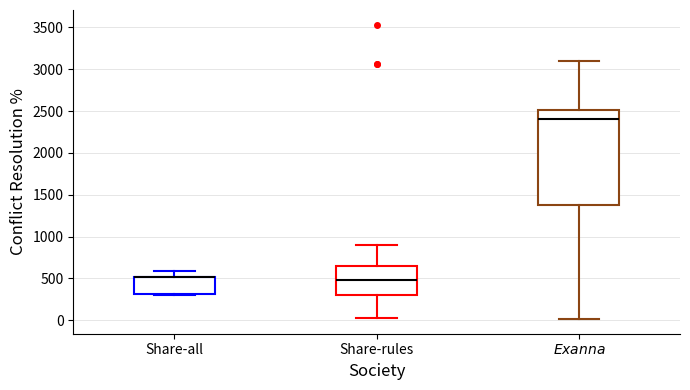

Reading left to right, read every box against the y-axis: the position of its median line, the range the box covers, and the ends of its whiskers. The values are not printed on the chart, so give them approximately, as read against the axis.

Share-all: median 500 (drawn on the box's upper edge), box 300 to 500, whiskers 300 to 600
Share-rules: median 500, box 300 to 650, whiskers 50 to 900
$\it{Exanna}$: median 2400, box 1350 to 2500, whiskers 0 to 3100